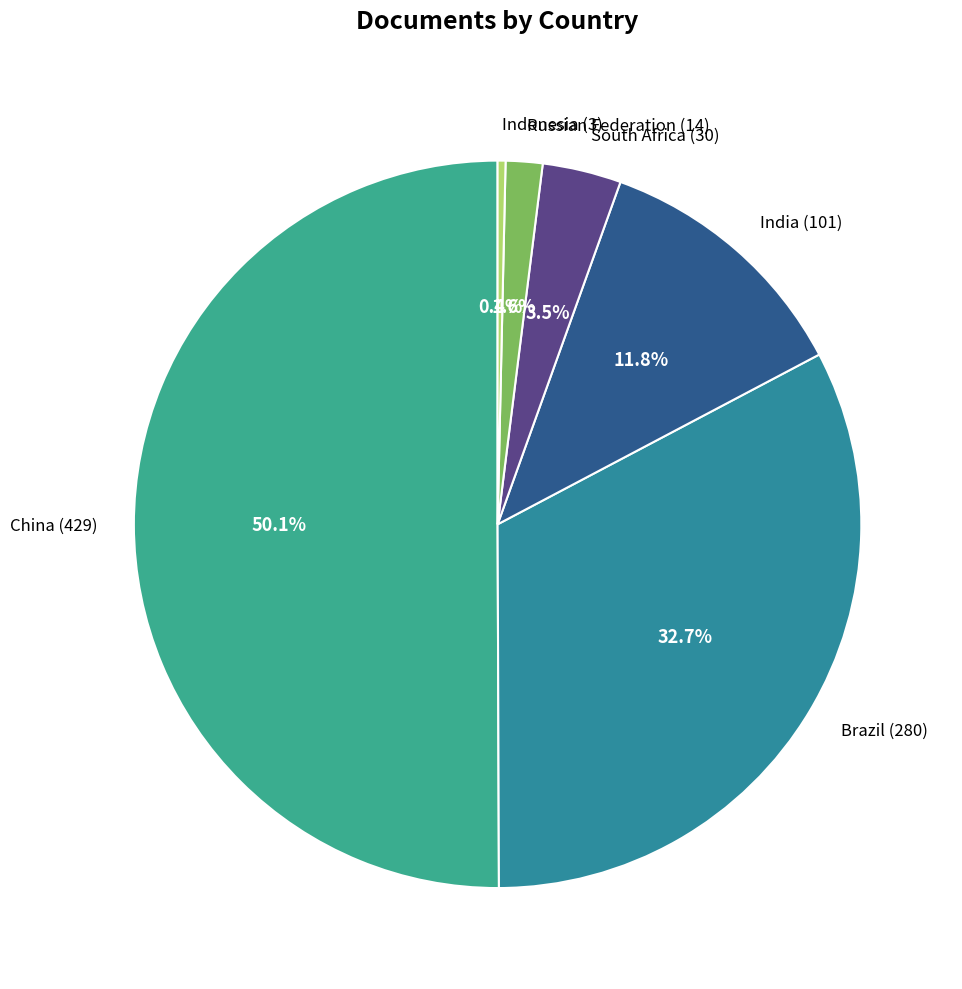

Which category accounts for the majority?

China